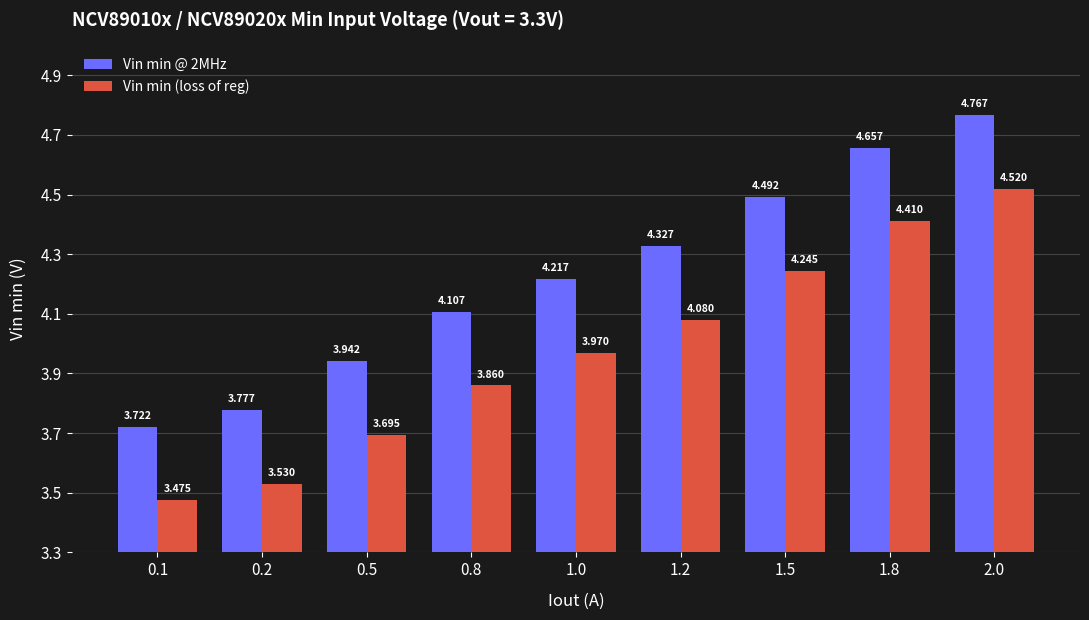

What is the spread (max minus min) of values at 1.8?

0.2